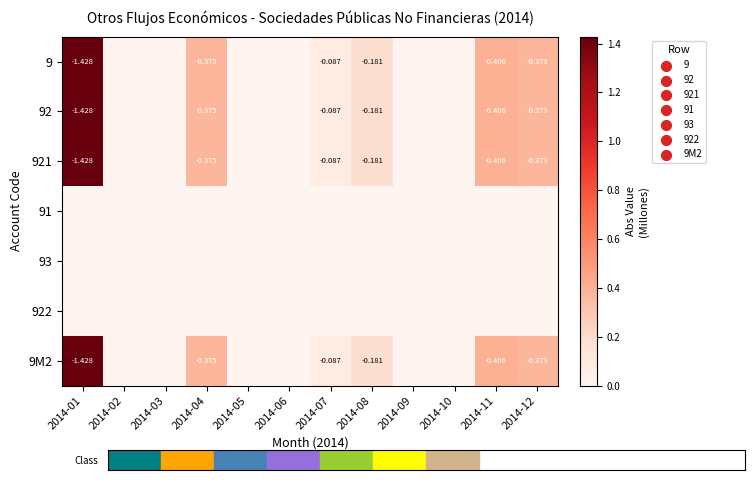

How many positive values does the 92 series have?

6